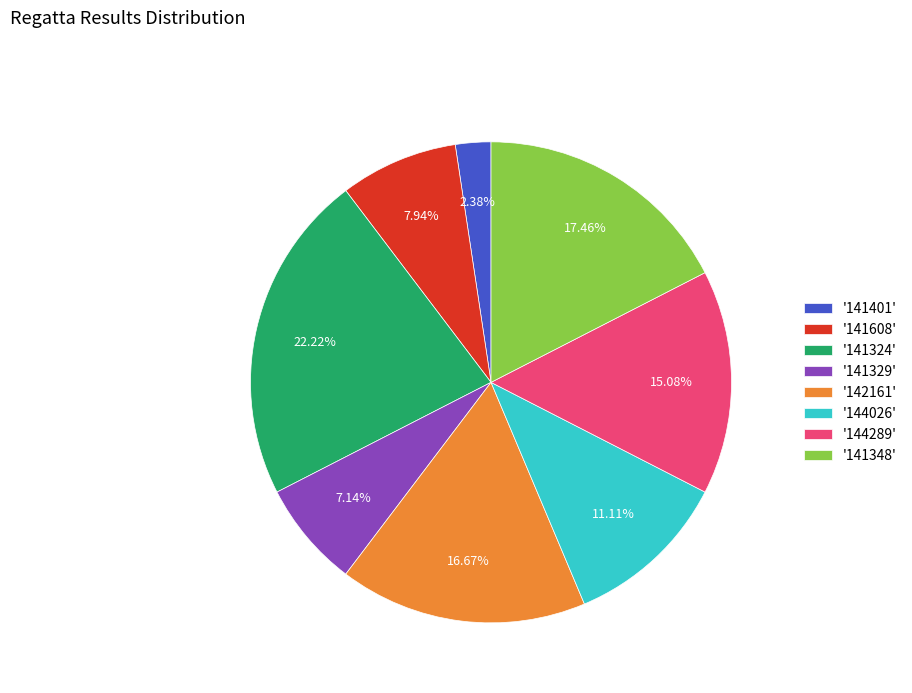

Which category has the biggest portion of the pie?

'141324'